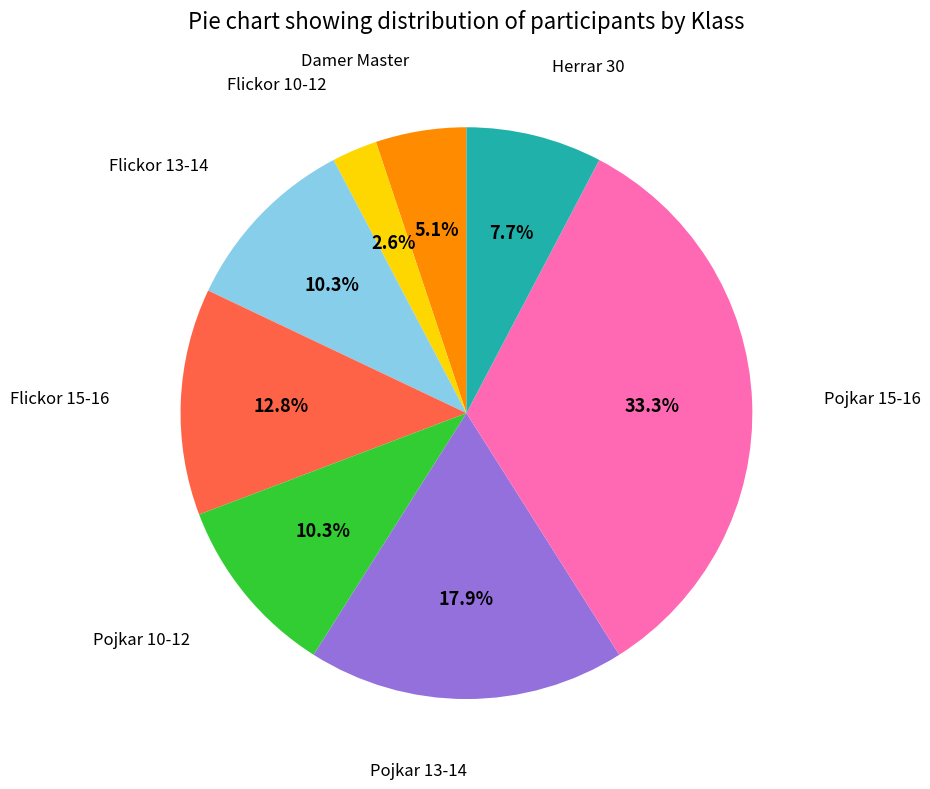

Does any single category account for the majority?

No